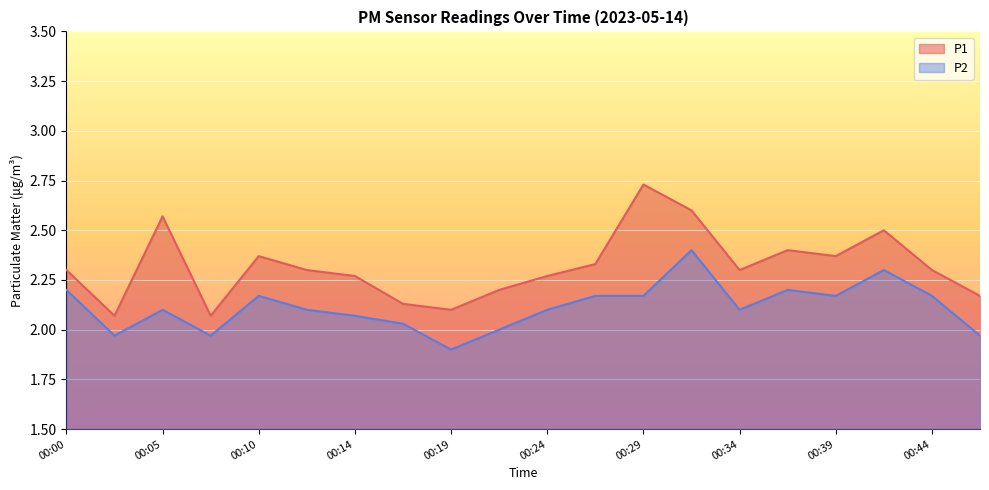

Where is P2 nearest to the value 2?

00:22